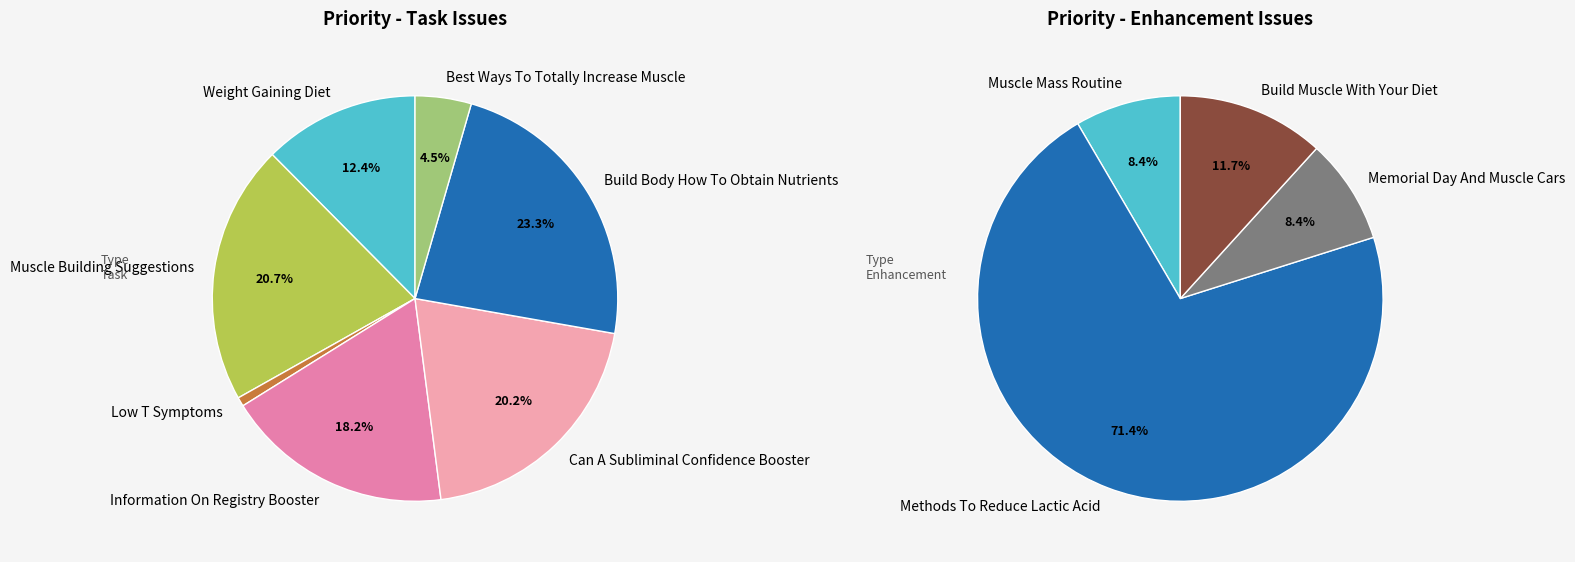

To the nearest percent, what percentage of the pie is Low T Symptoms?

1%